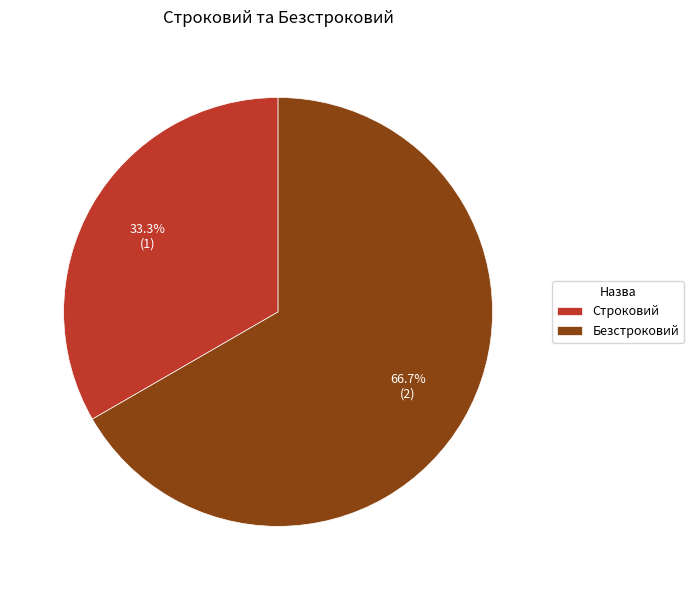

How many slices are in this pie chart?

2